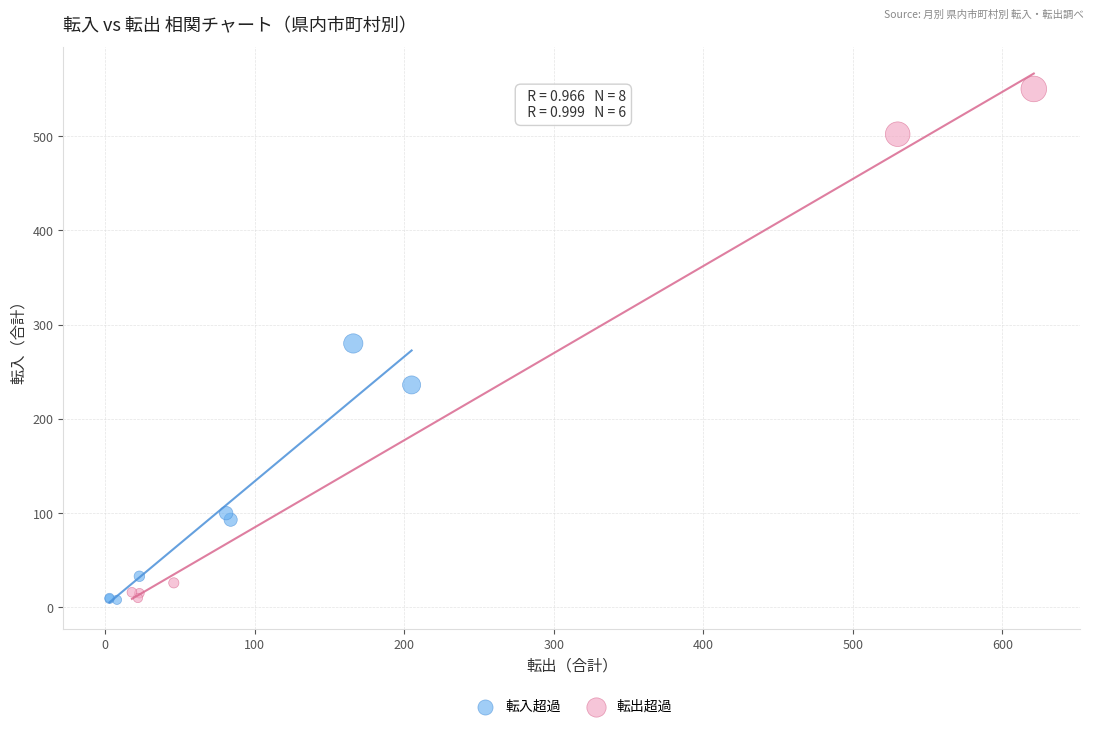

Which series contains the highest Y value?

転出超過